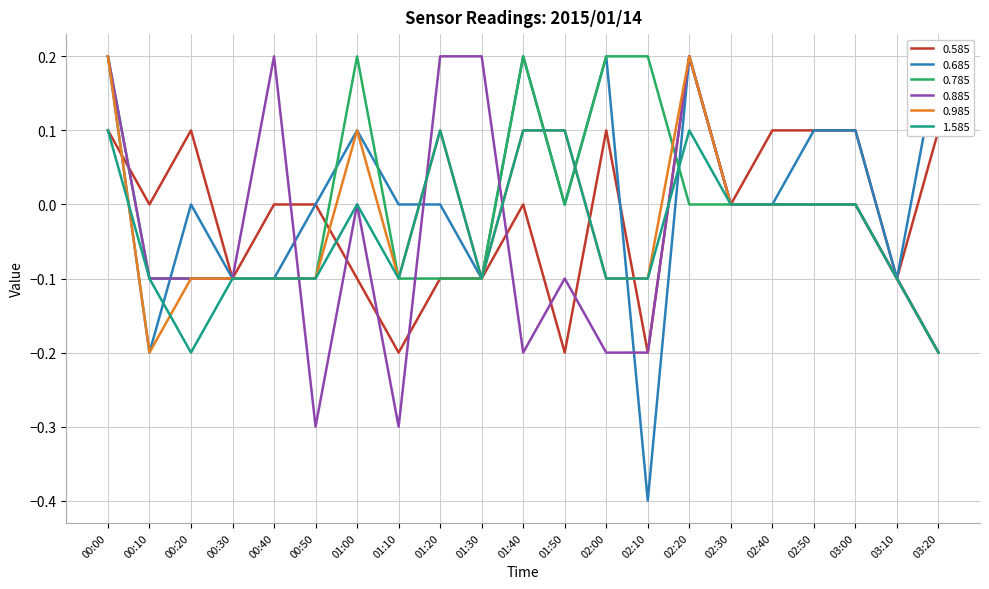

What is the minimum value for 0.785?

-0.2